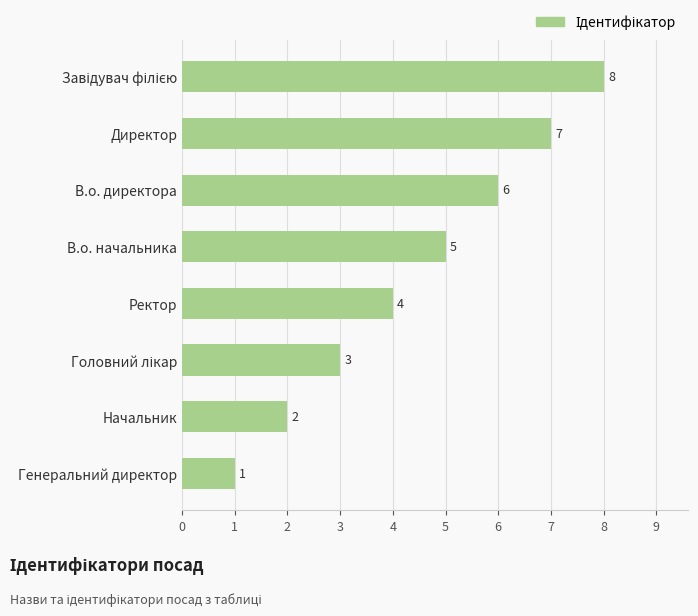

At which label is the value closest to 4?

Ректор